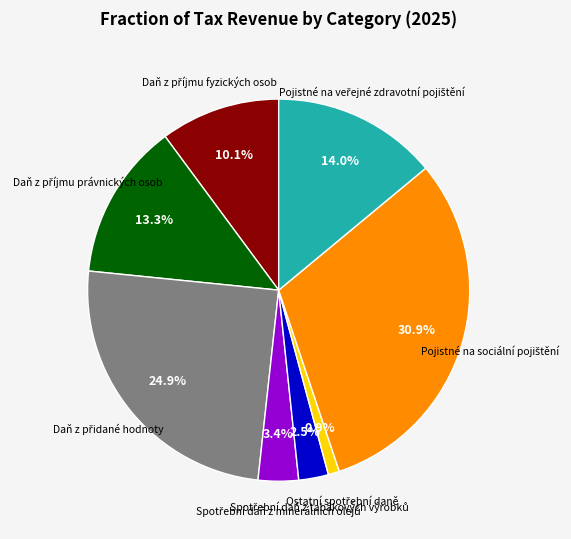

Does any single category account for the majority?

No